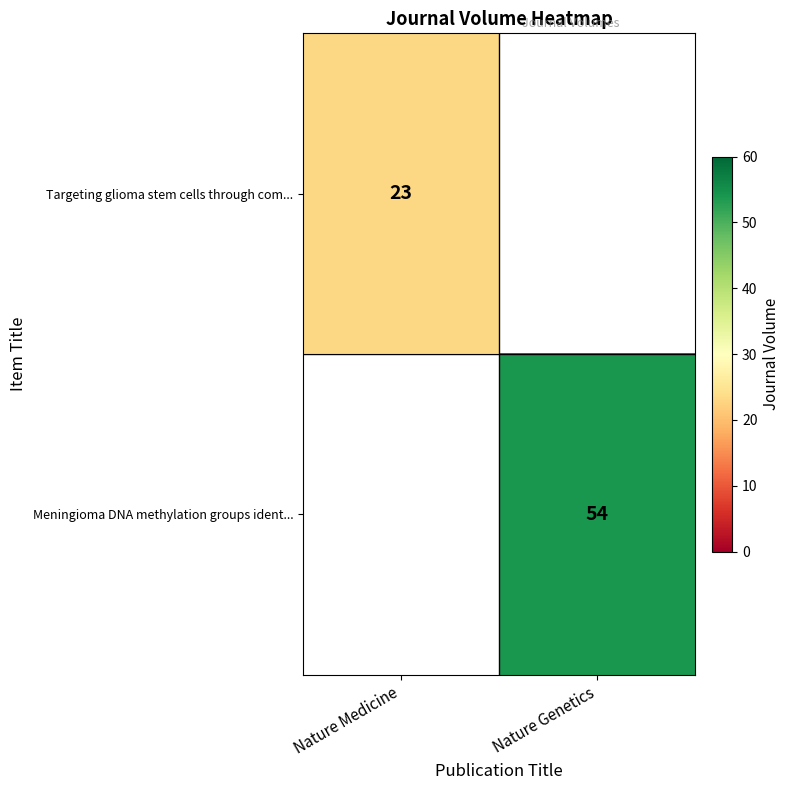

Which has a higher value, Nature Medicine or Nature Genetics?

Nature Genetics